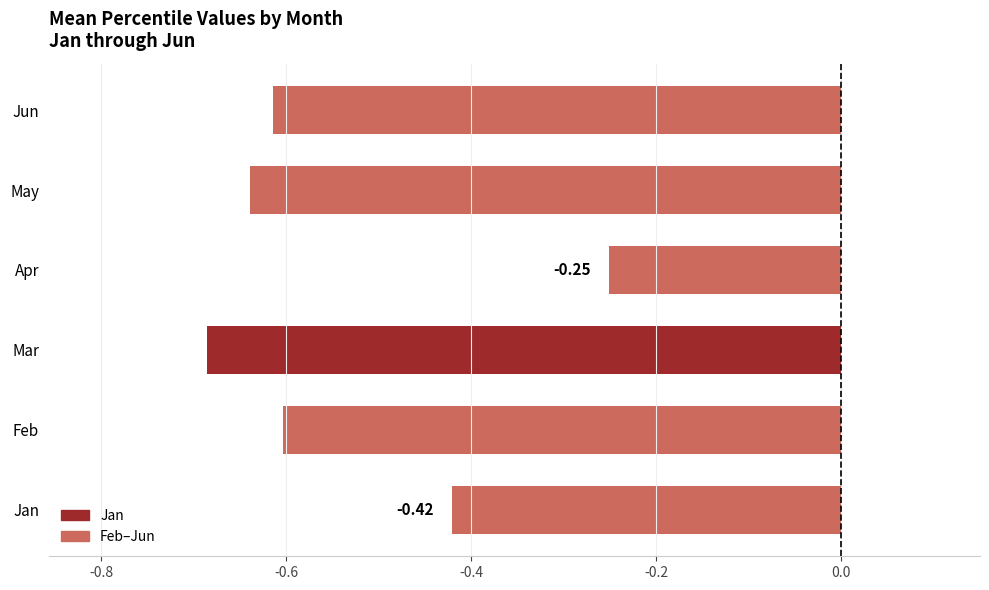

At which category does the chart reach its minimum across all series?

Mar